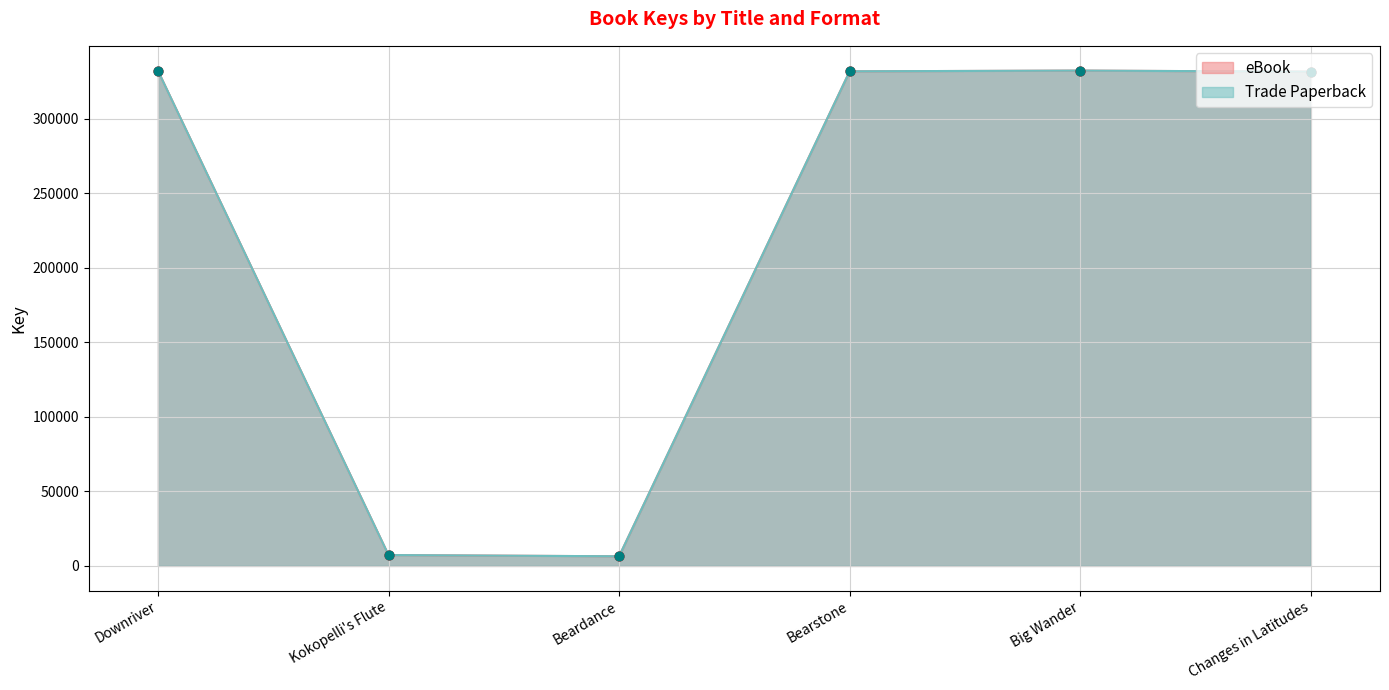

What is the total value across all series at Kokopelli's Flute?

14546